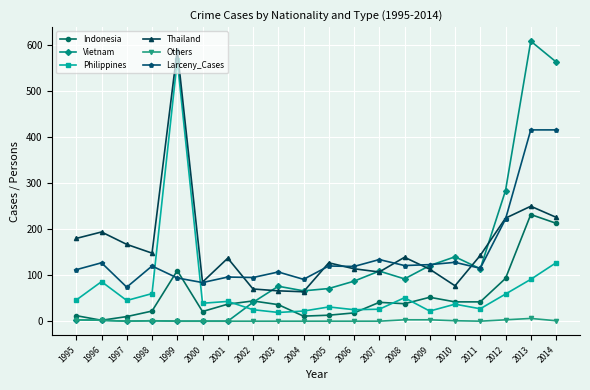

The Vietnam series shows 0 at 2001. True or false?

True